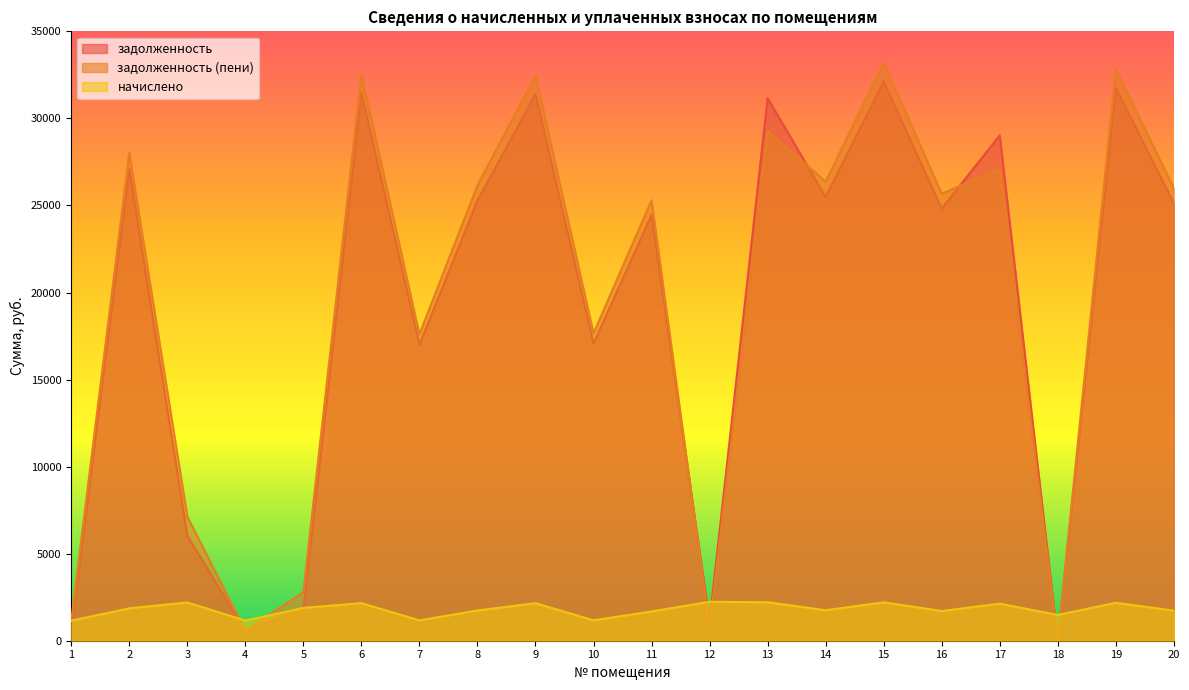

Rank the series at 2 from highest to lowest value.

задолженность (пени), задолженность, начислено